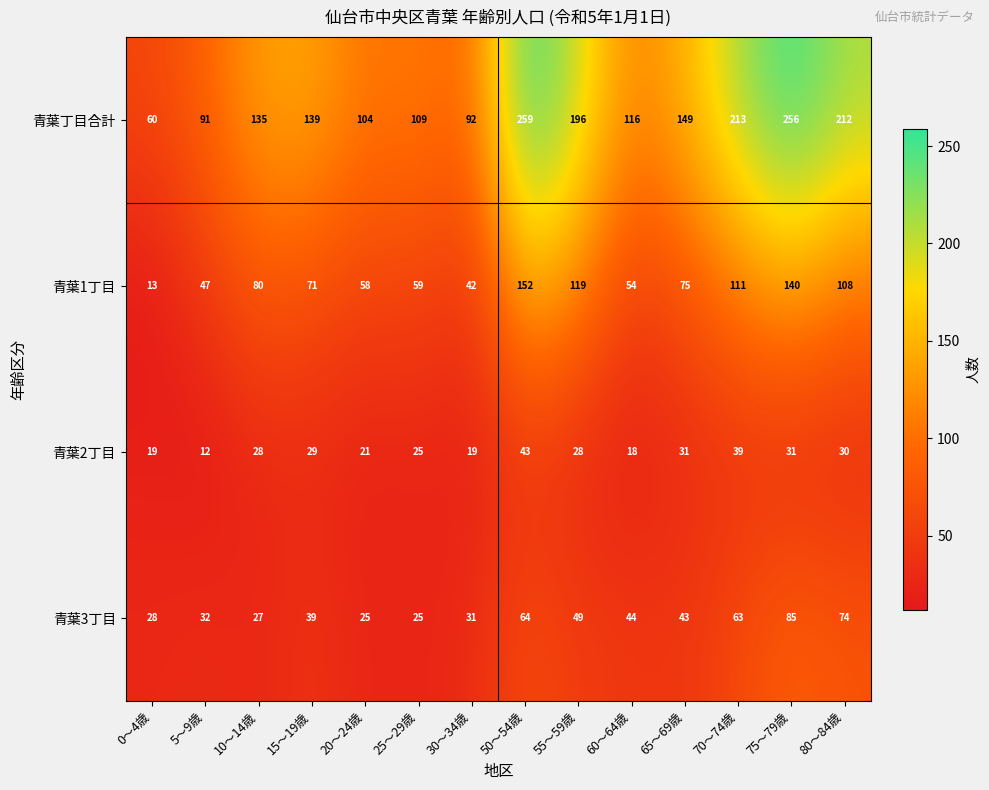

What is the average value of the 青葉3丁目 series?

45